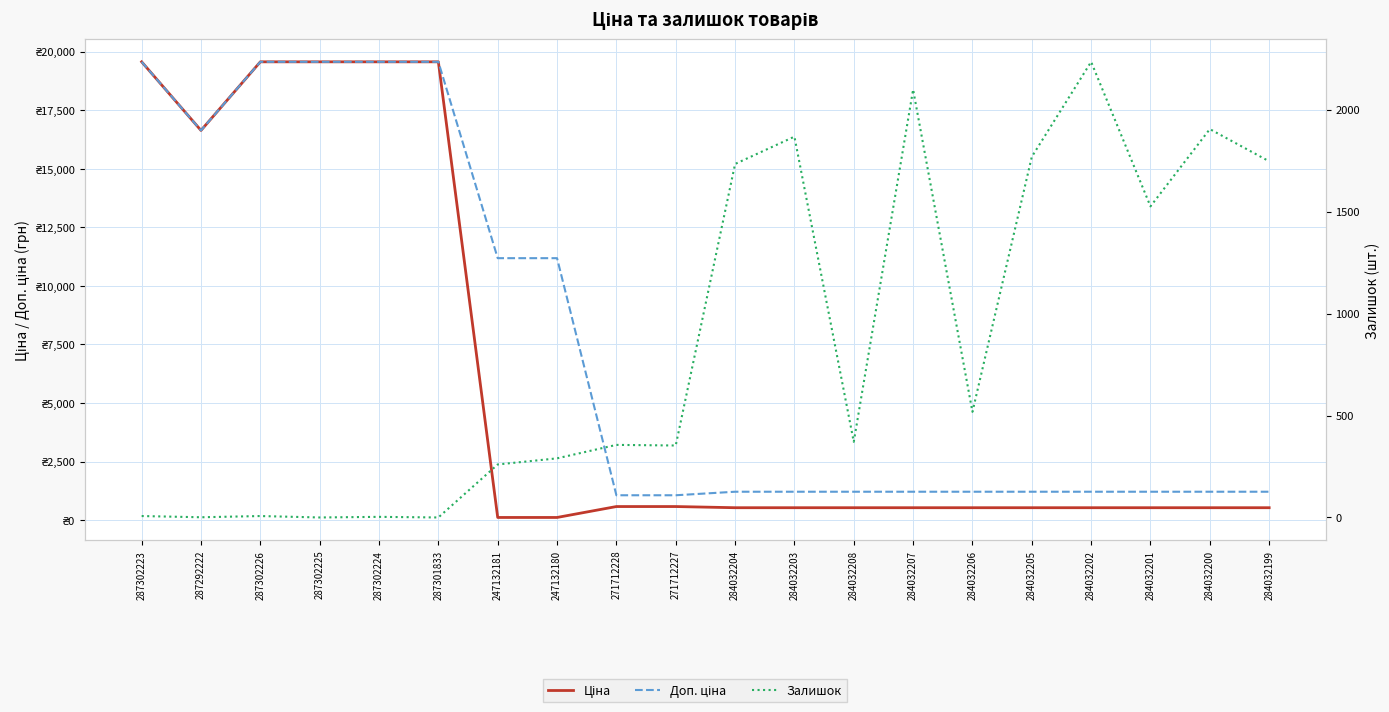

At which label is Залишок closest to 1117?

284032201